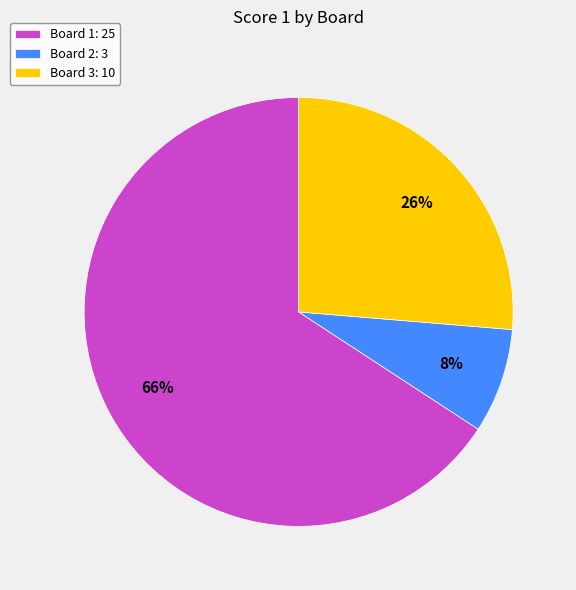

Approximately how many times larger is the value at Board 1 compared to Board 3?

2.5